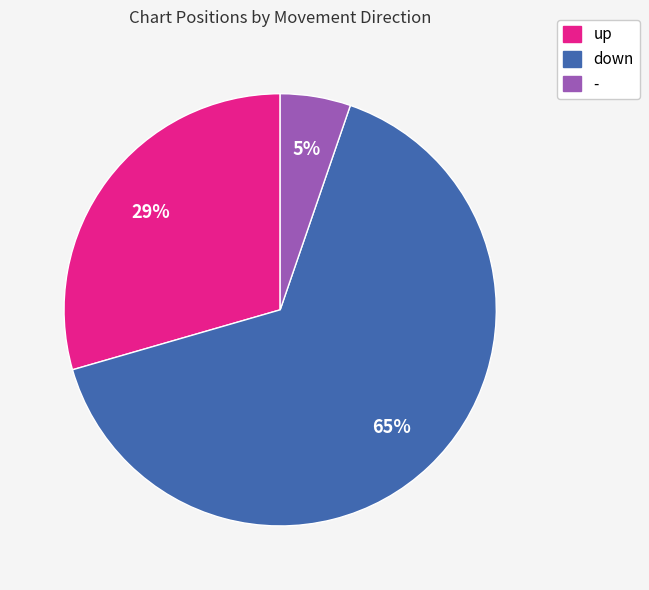

Which slice represents more than half of the pie?

down